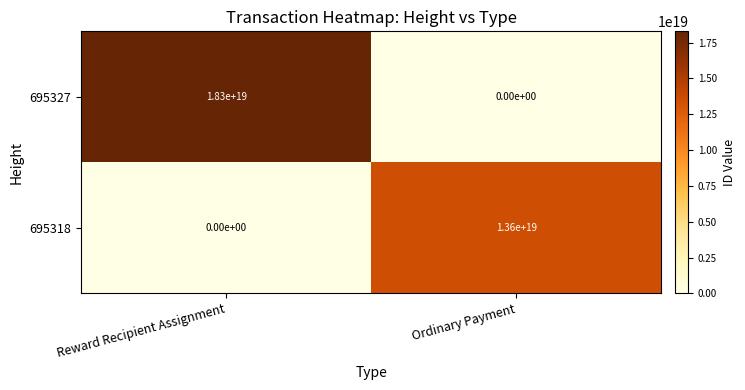

Is it true that 695318 equals 13600000000000000000 at Ordinary Payment?

True